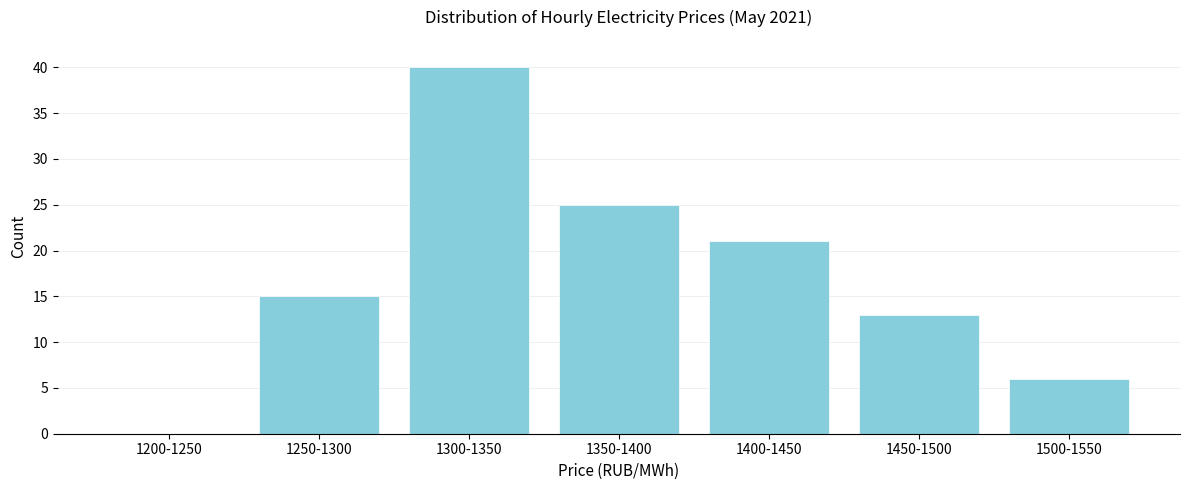

Reading left to right, list all the values displayed in this chart.

1200-1250=0	1250-1300=15	1300-1350=40	1350-1400=25	1400-1450=21	1450-1500=13	1500-1550=6